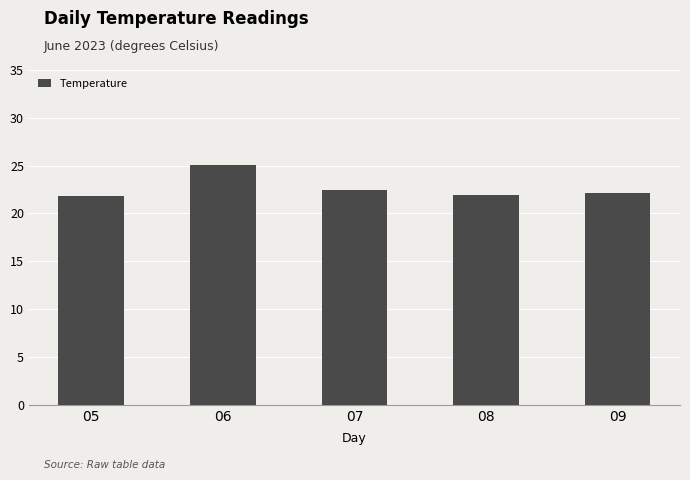

What is the value of the 5th bar from the left?

22.1